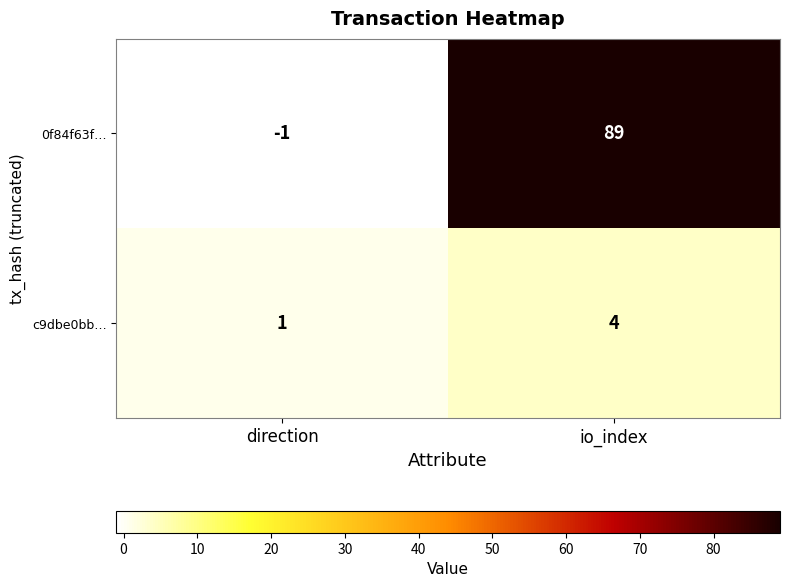

True or false: 0f84f63f… has a value of 150 at io_index.

False